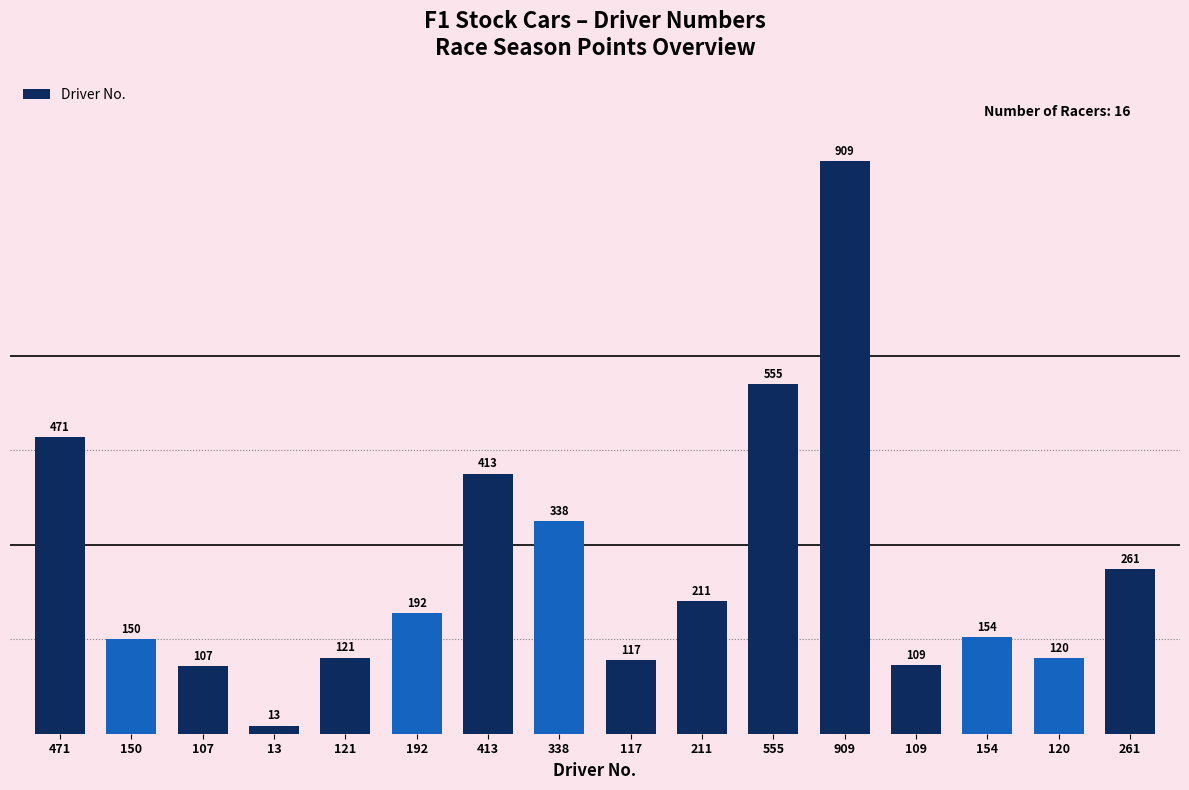

Reading left to right, extract all data points from this chart.

471=471	150=150	107=107	13=13	121=121	192=192	413=413	338=338	117=117	211=211	555=555	909=909	109=109	154=154	120=120	261=261